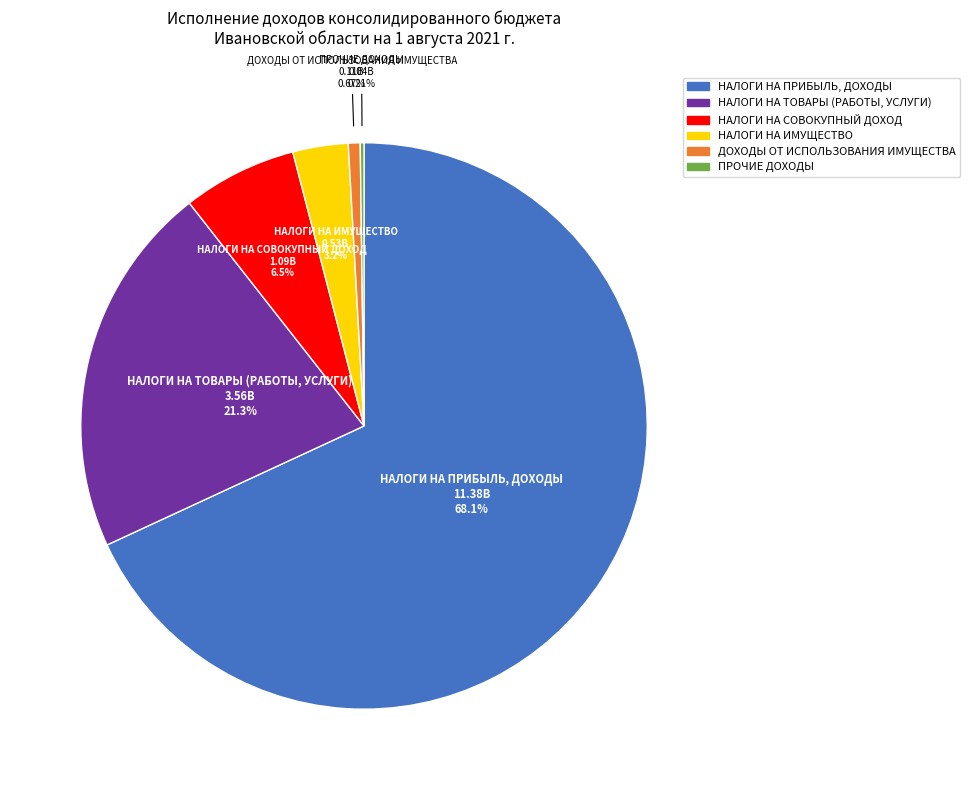

True or false: НАЛОГИ НА СОВОКУПНЫЙ ДОХОД accounts for 1% of the total.

False